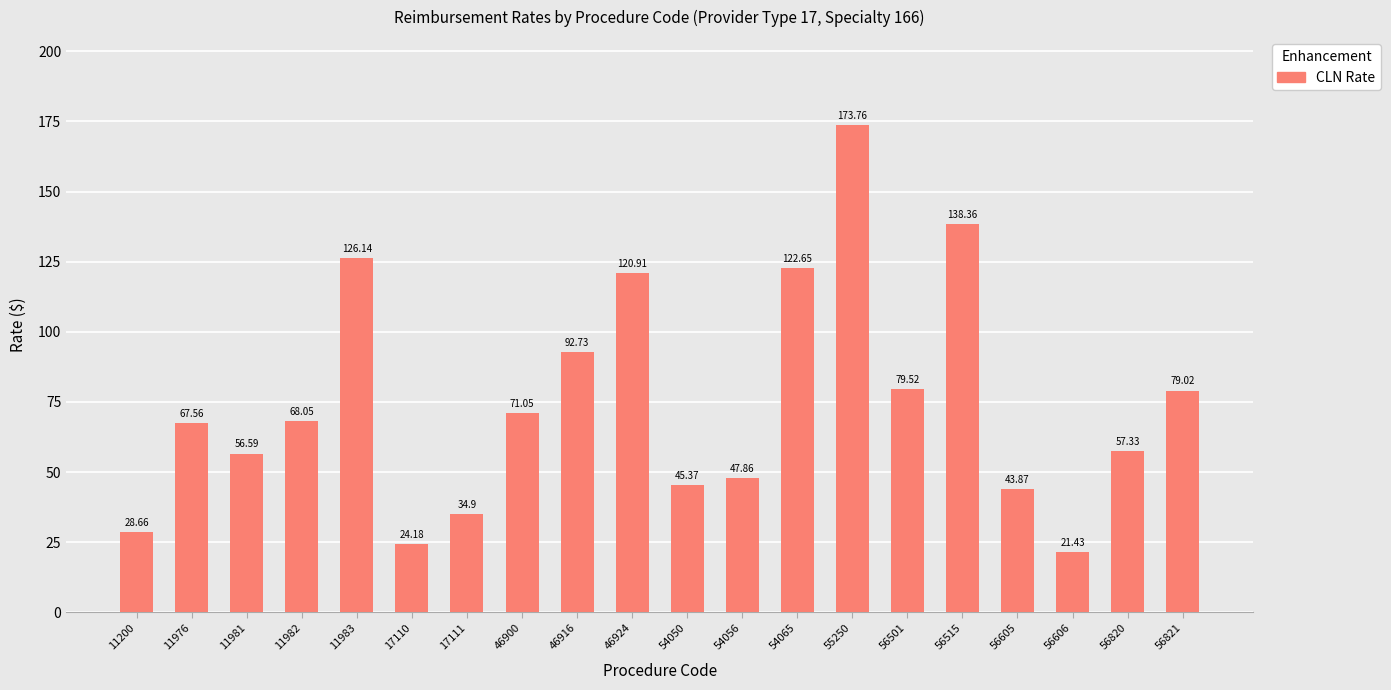

Rank the categories by value from highest to lowest.

55250, 56515, 11983, 54065, 46924, 46916, 56501, 56821, 46900, 11982, 11976, 56820, 11981, 54056, 54050, 56605, 17111, 11200, 17110, 56606